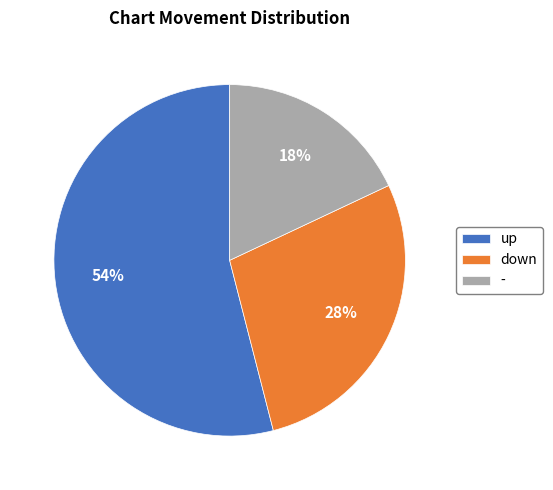

Rank the categories by value from highest to lowest.

up, down, -